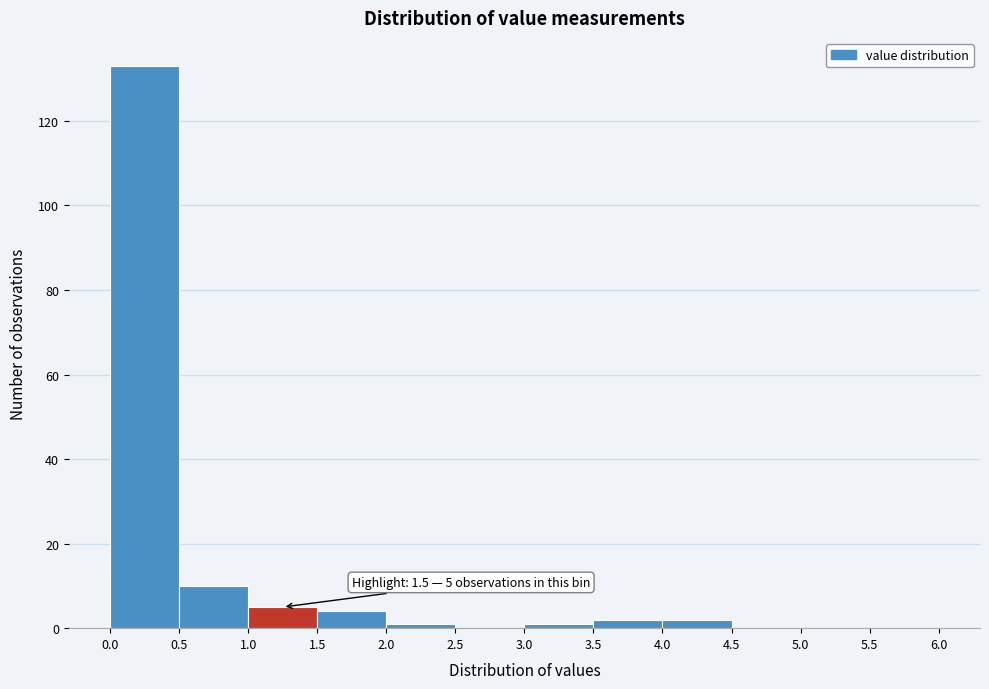

Which range on the x-axis has the tallest bar?

0.0 to 0.5